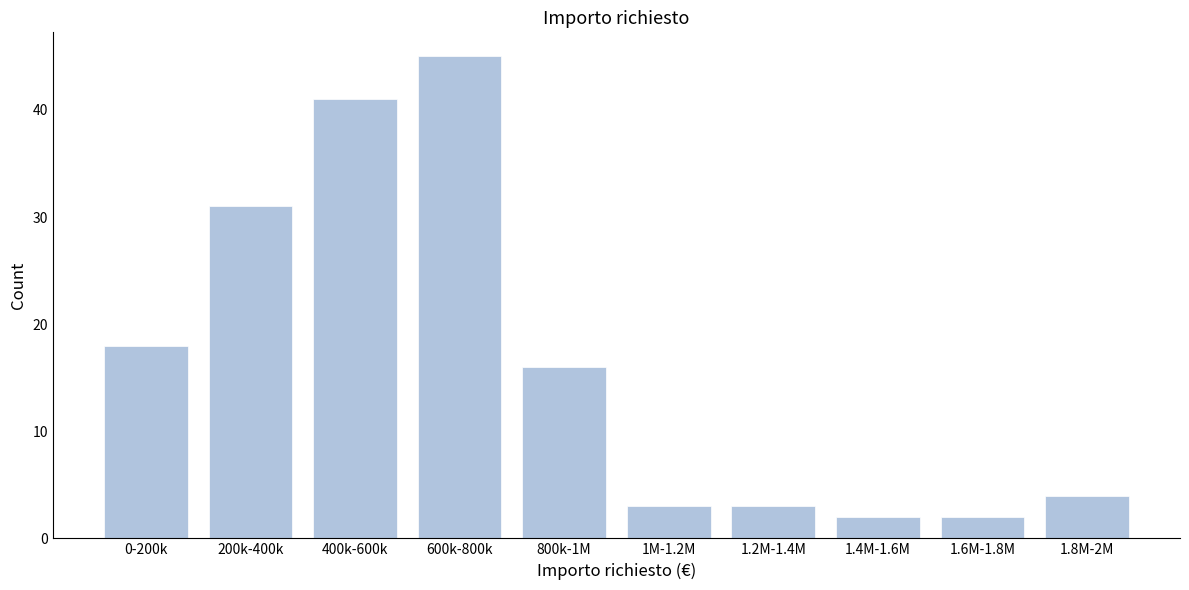

Reading left to right, transcribe all the data shown in this chart.

0-200k=18	200k-400k=31	400k-600k=41	600k-800k=45	800k-1M=16	1M-1.2M=3	1.2M-1.4M=3	1.4M-1.6M=2	1.6M-1.8M=2	1.8M-2M=4